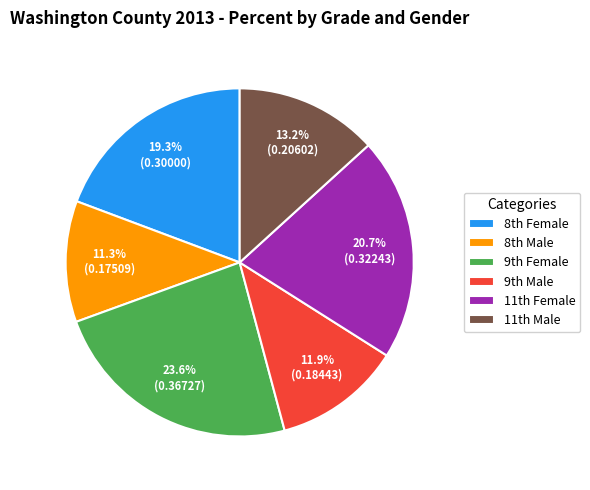

How many segments does this pie chart have?

6